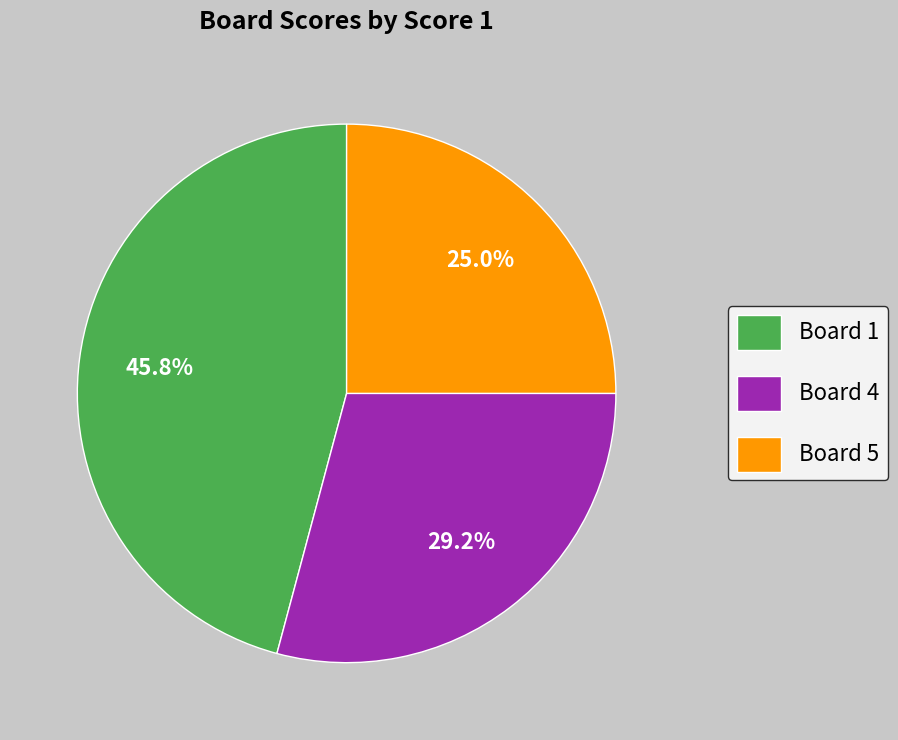

Does Board 4 account for over 50% of the chart?

No